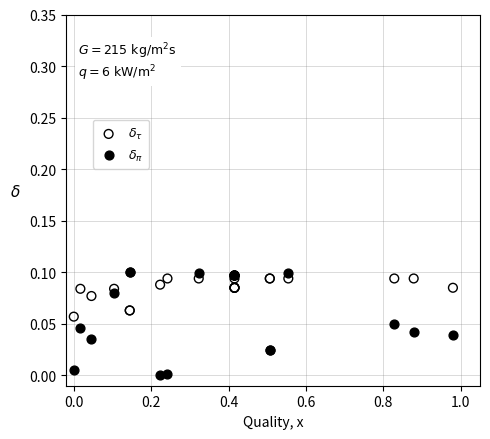

Which series reaches the maximum Y coordinate?

$\delta_\pi$